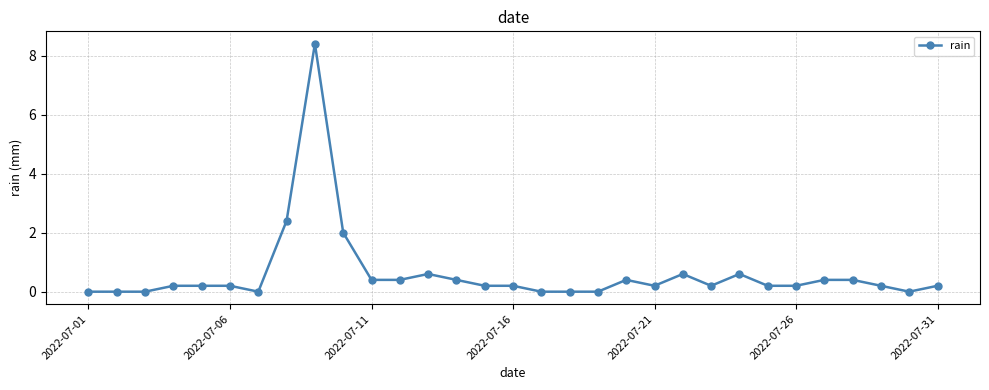

True or false: there are more than 2 points higher than both neighbors.

True